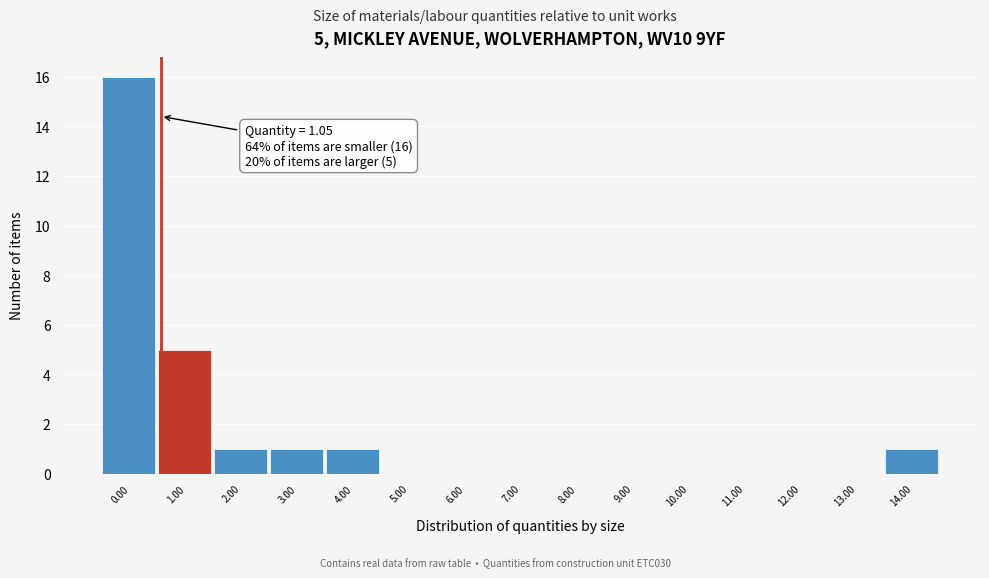

Reading left to right, transcribe all the data shown in this chart.

0.00=16	1.00=5	2.00=1	3.00=1	4.00=1	5.00=0	6.00=0	7.00=0	8.00=0	9.00=0	10.00=0	11.00=0	12.00=0	13.00=0	14.00=1